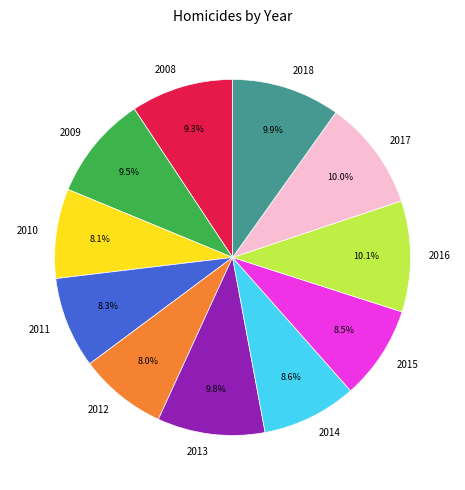

Do 2010 and 2013 together represent more than half of the pie?

No